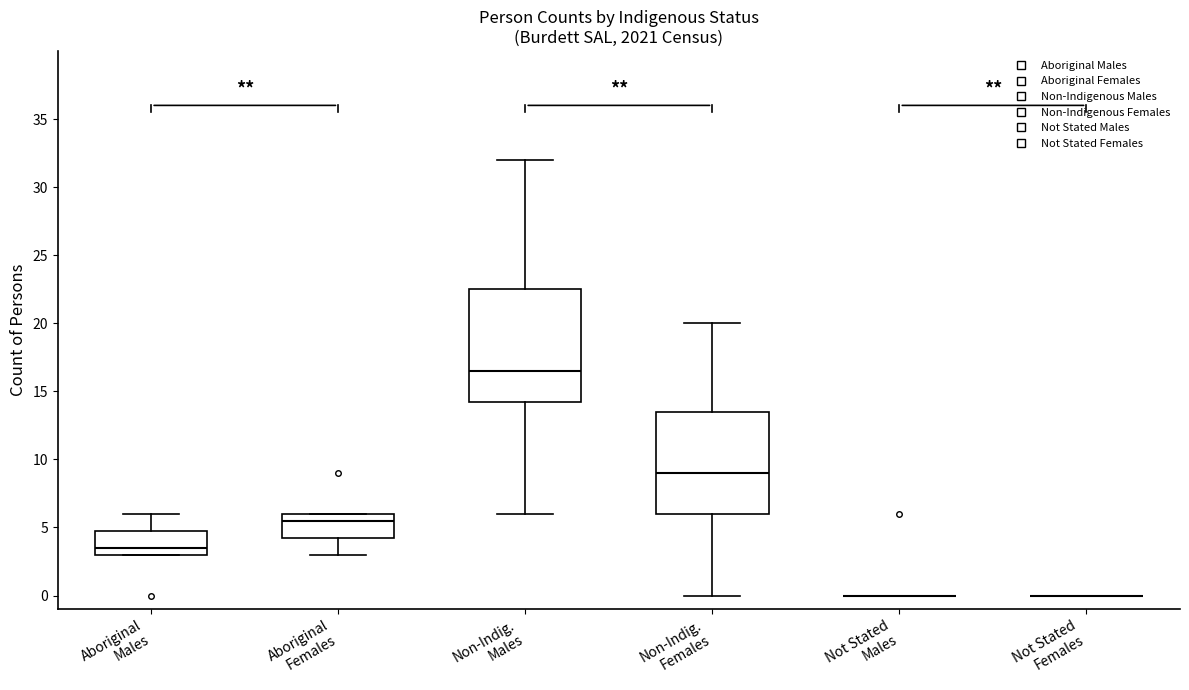

Where does the upper whisker of the box for Aboriginal Males end on the y-axis? The values are not printed on the chart, so give them approximately, as read against the axis.

6.0